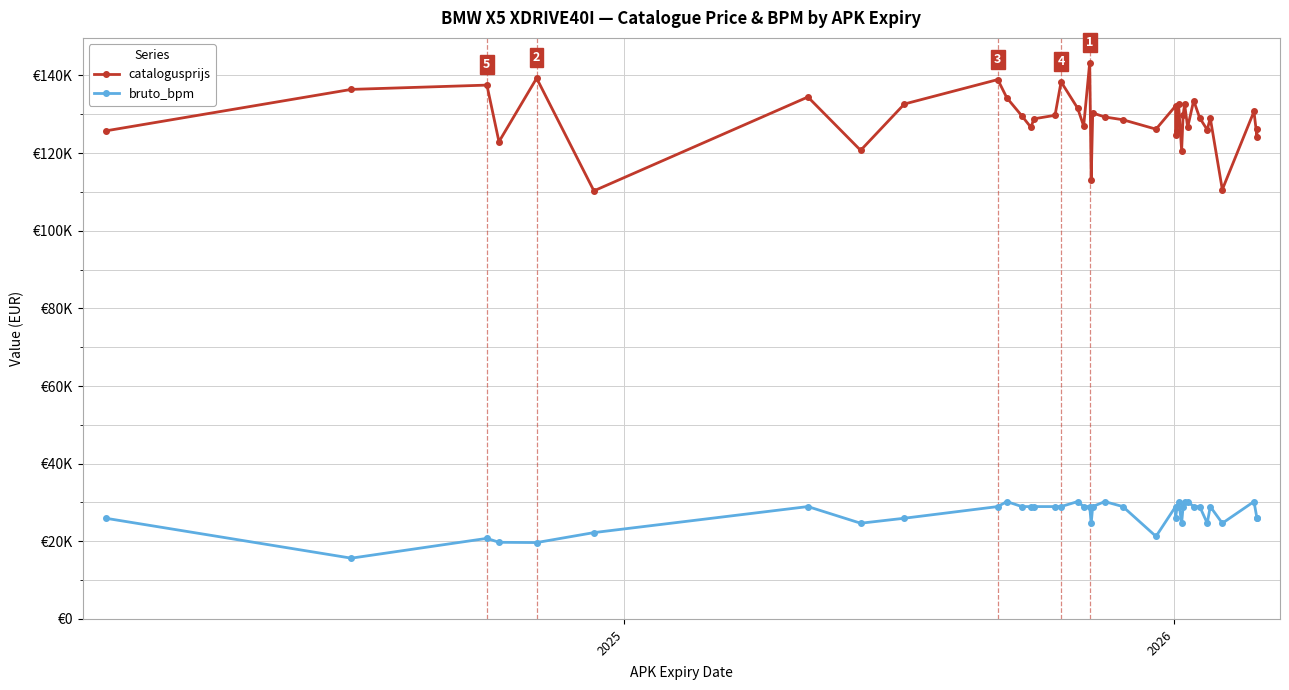

What is the difference between the maximum and second lowest values in the catalogusprijs series?

32695